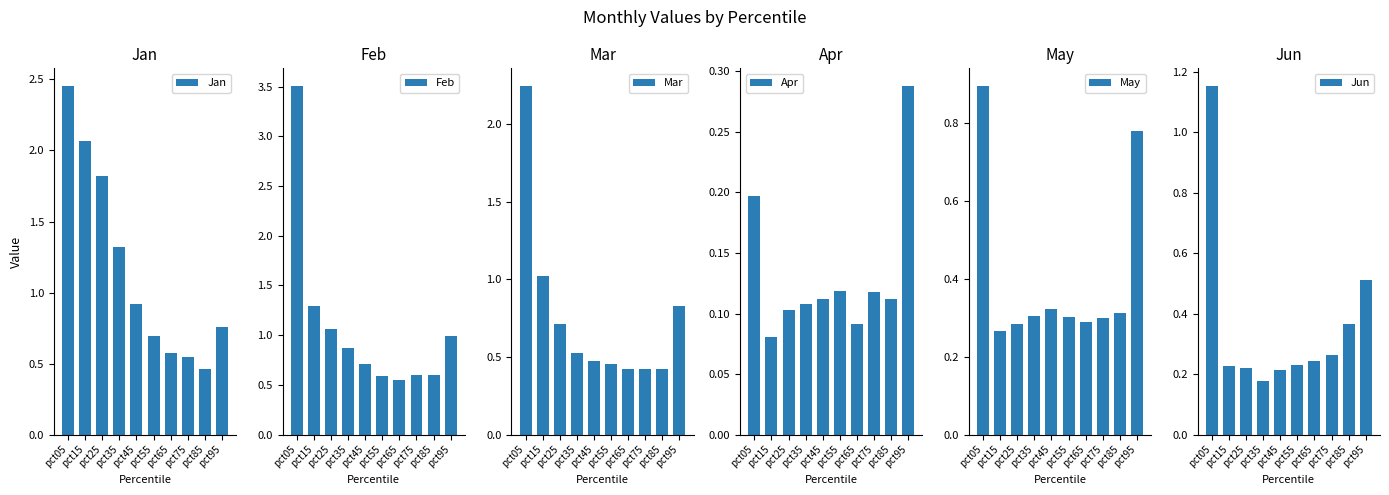

Reading left to right, list all the values displayed in this chart.

Jan: 2.5	2.1	1.8	1.3	0.9	0.7	0.6	0.5	0.5	0.8
Feb: 3.5	1.3	1.1	0.9	0.7	0.6	0.5	0.6	0.6	1.0
Mar: 2.2	1.0	0.7	0.5	0.5	0.5	0.4	0.4	0.4	0.8
Apr: 0.2	0.1	0.1	0.1	0.1	0.1	0.1	0.1	0.1	0.3
May: 0.9	0.3	0.3	0.3	0.3	0.3	0.3	0.3	0.3	0.8
Jun: 1.2	0.2	0.2	0.2	0.2	0.2	0.2	0.3	0.4	0.5